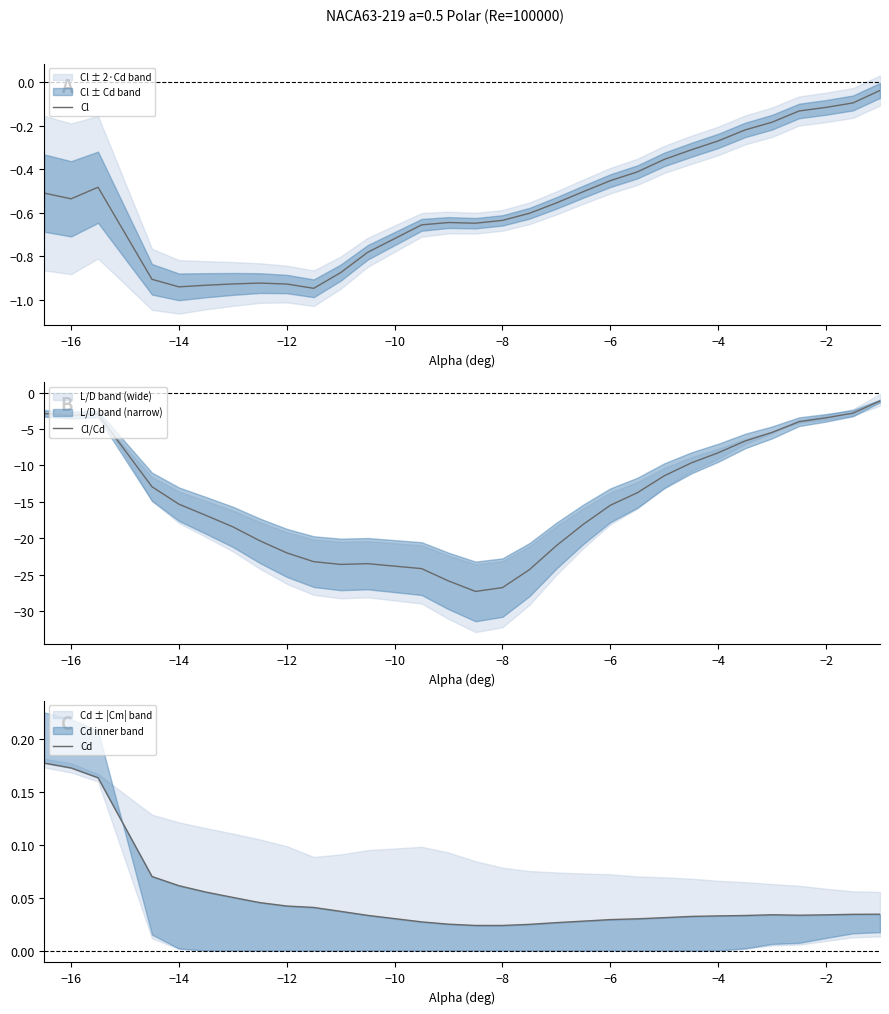

In Cl, how many points are higher than both neighbors (excluding endpoints)?

3